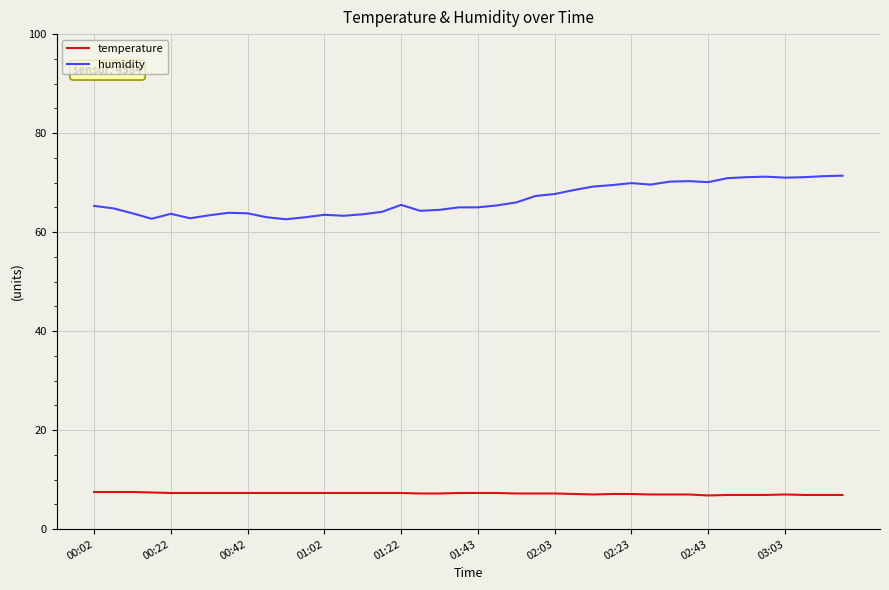

Is this an area chart (filled region under the line)?

No